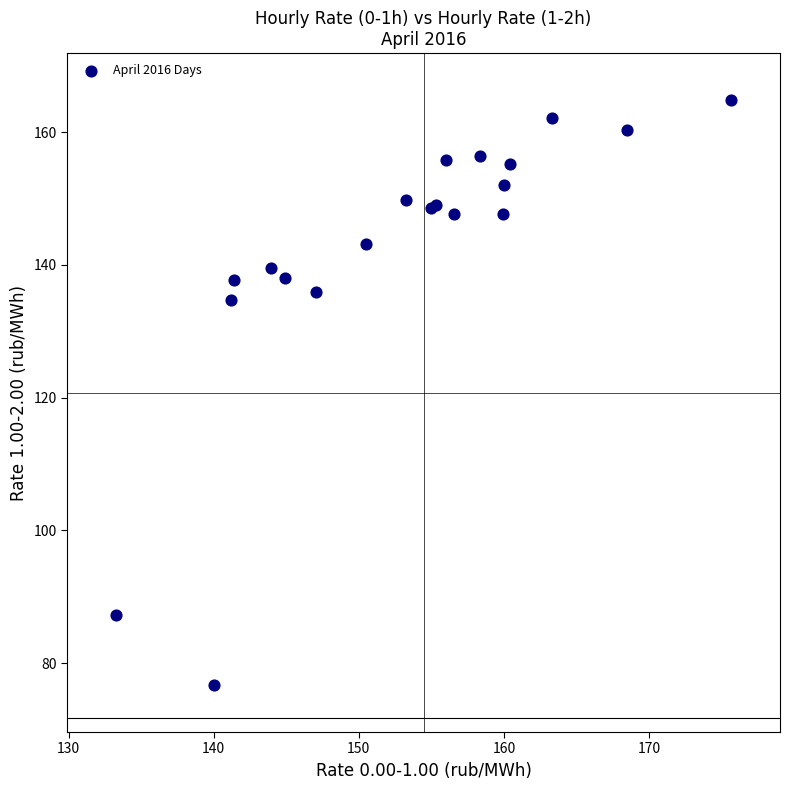

What Y value in the scatter plot is closest to 120?

134.7